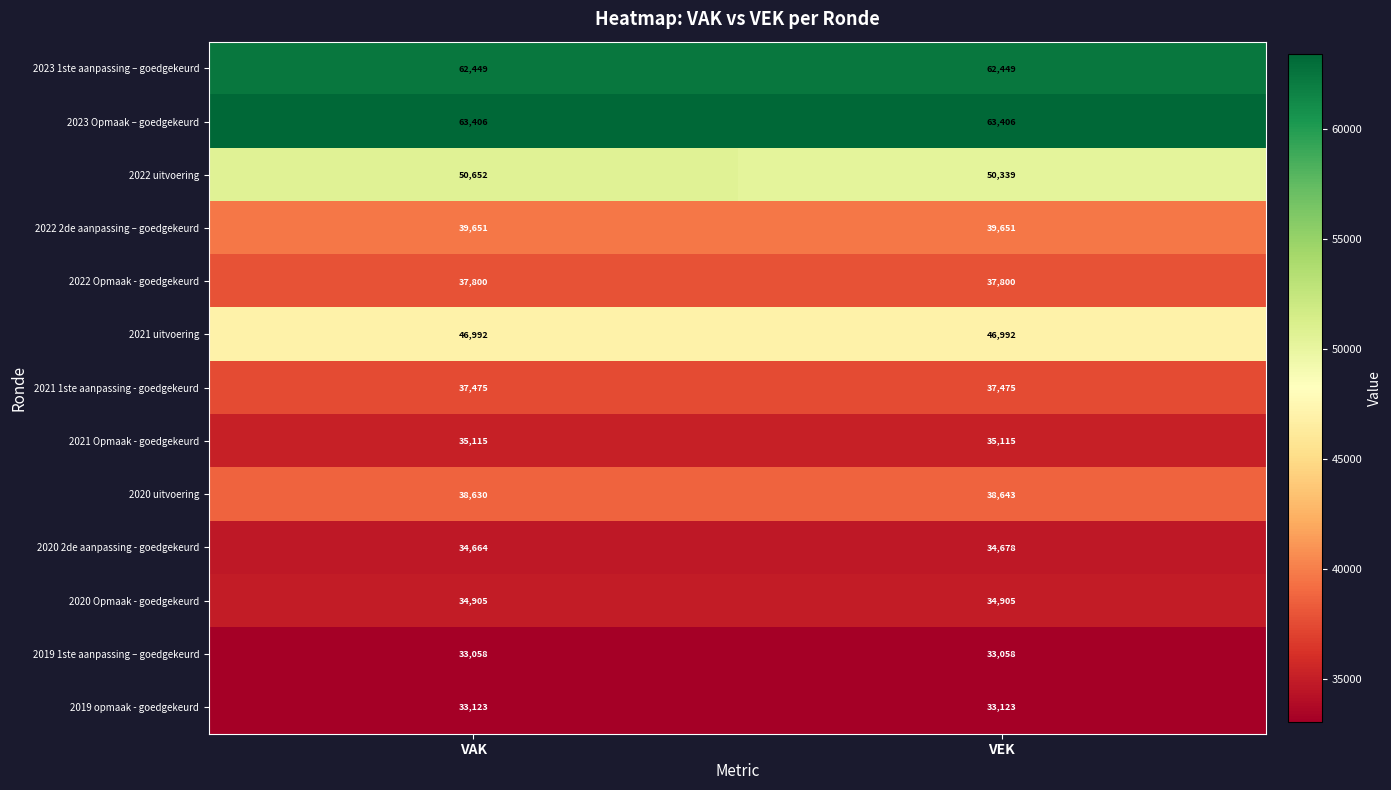

Which series changed the most between VAK and VEK?

2022 uitvoering